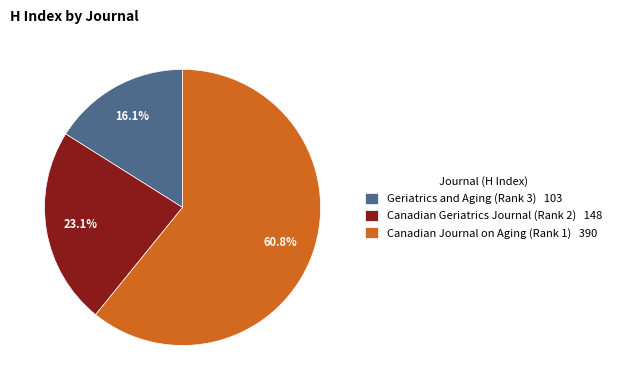

Is Canadian Journal on Aging (Rank 1) the majority of the pie?

Yes